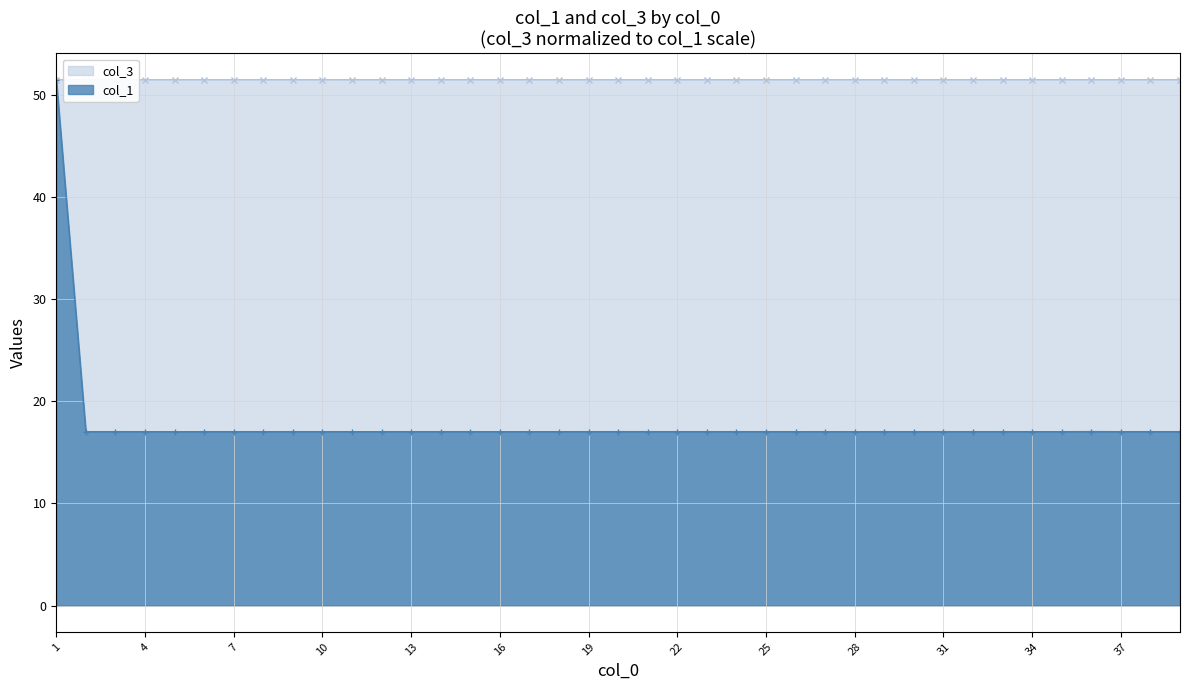

What is the value of the col_3 point at the 29th from the left?

51.5